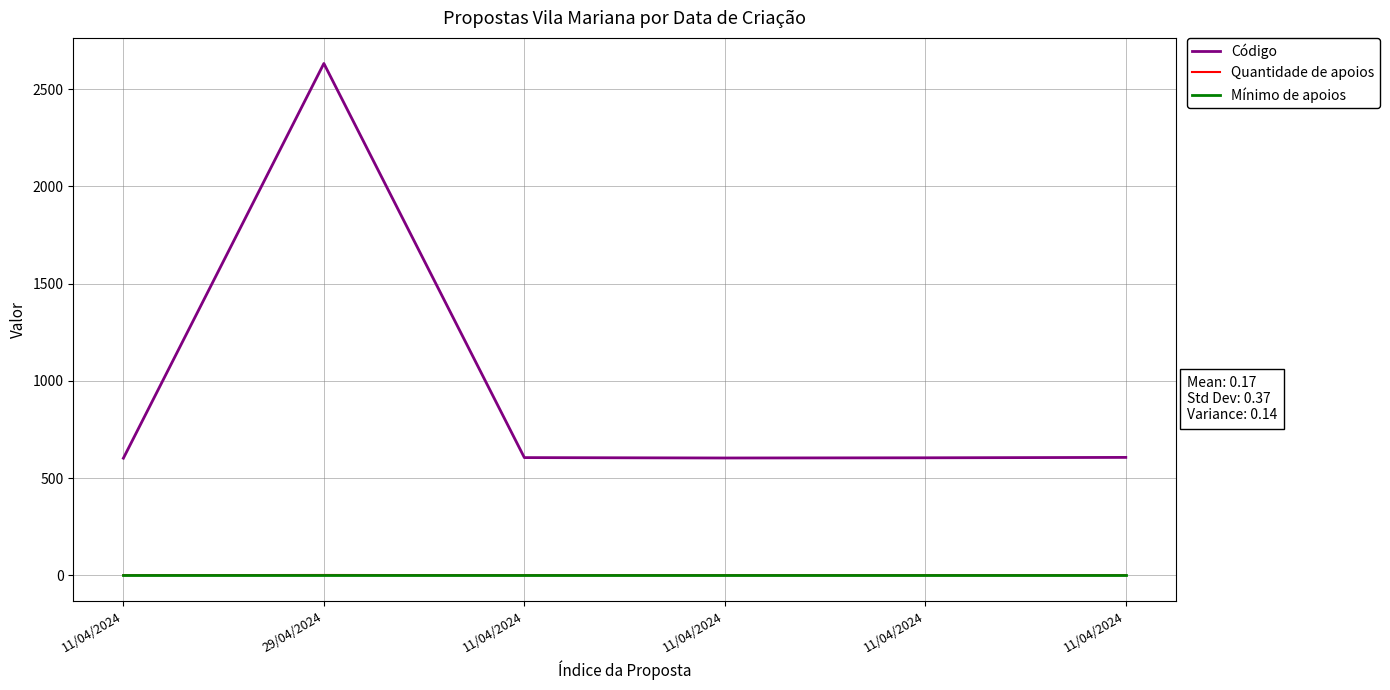

Does the chart display data point markers on the line(s)?

No